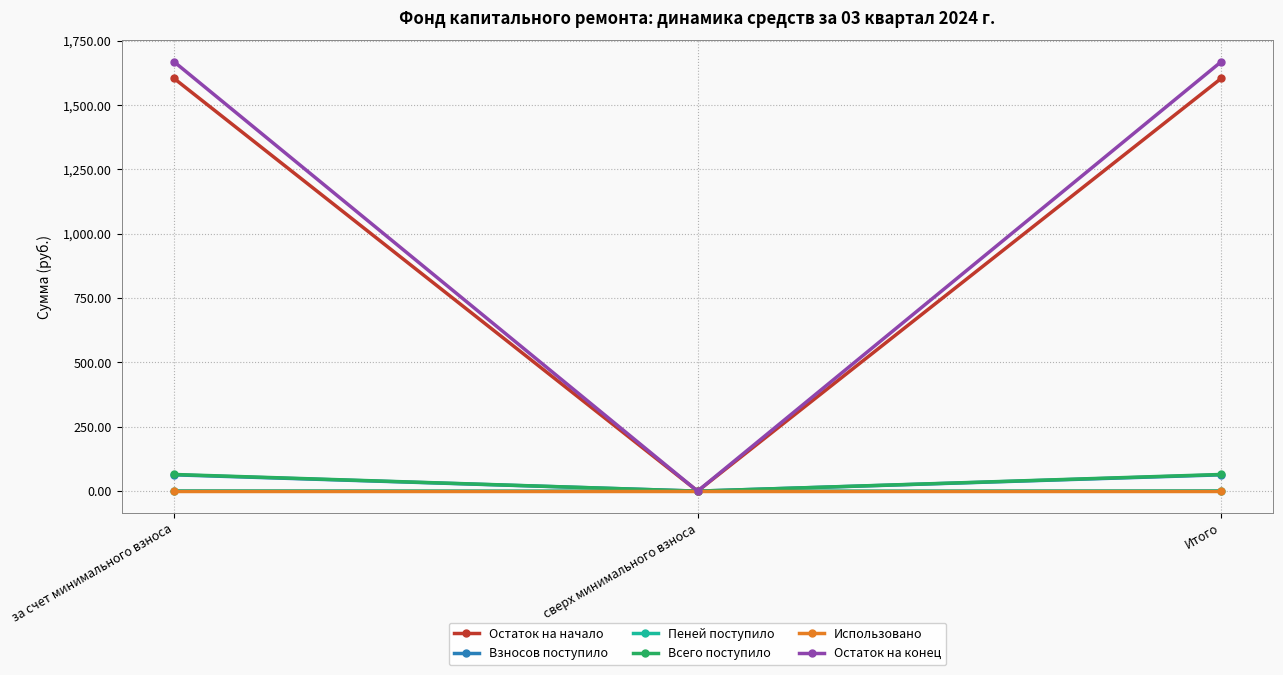

Is the value of Использовано at Итого greater than the value of Остаток на конец at за счет минимального взноса?

No